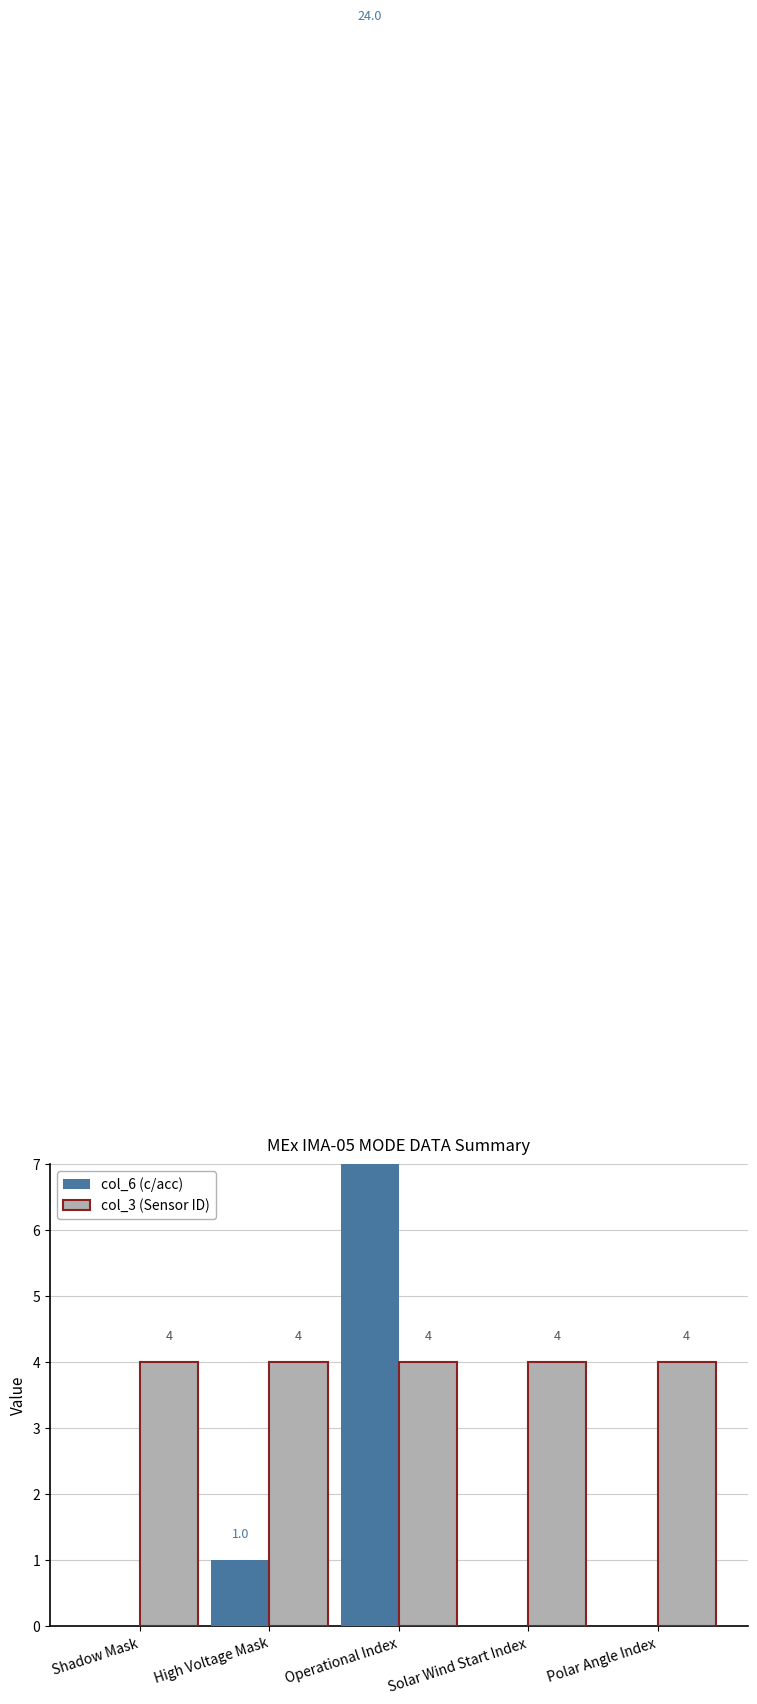

Are the bars horizontal?

No